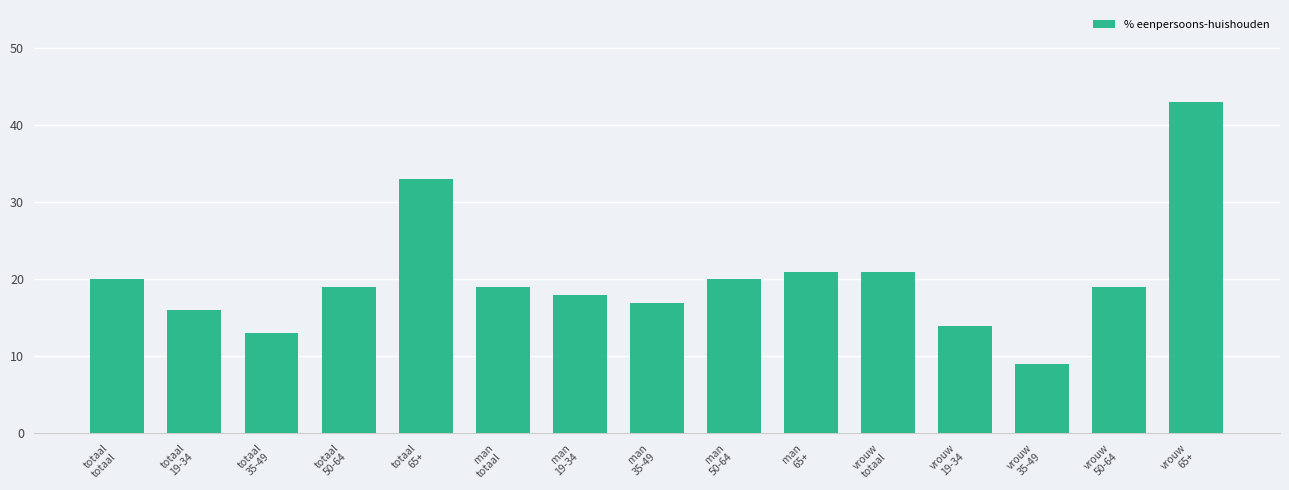

Between vrouw
65+ and totaal
19-34, which is larger?

vrouw
65+